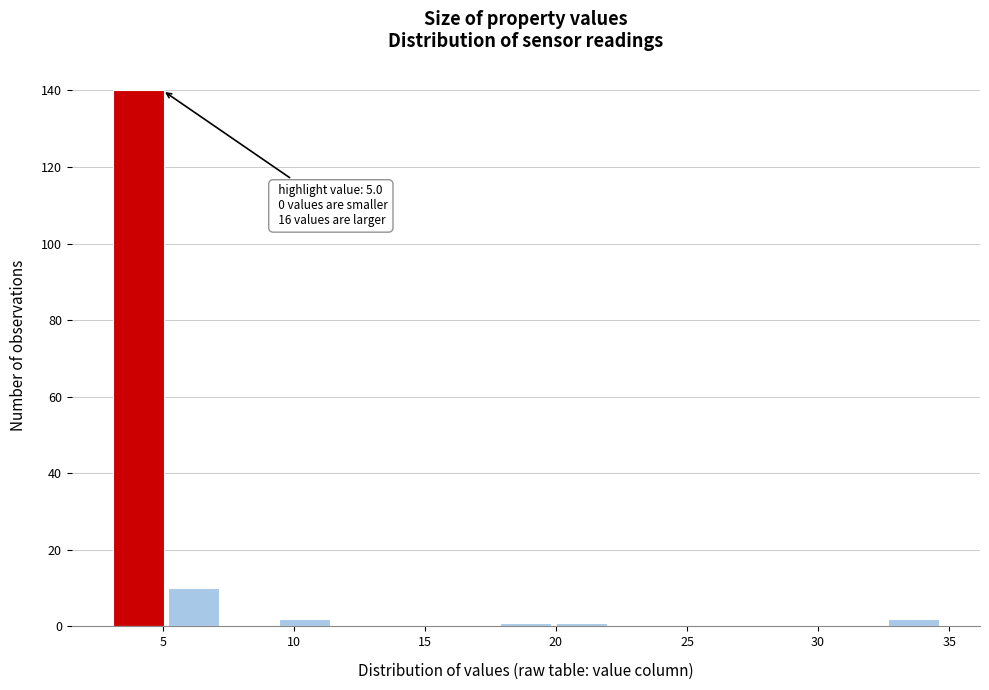

Which range on the x-axis has the tallest bar?

3.0 to 5.0